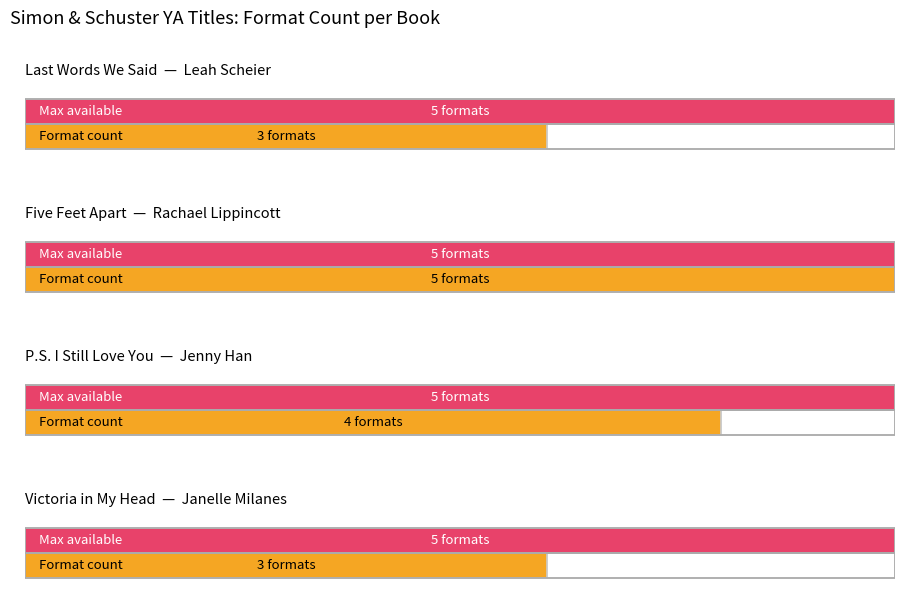

List the labels in order of value, smallest first.

Last Words We Said, Victoria in My Head, P.S. I Still Love You, Five Feet Apart